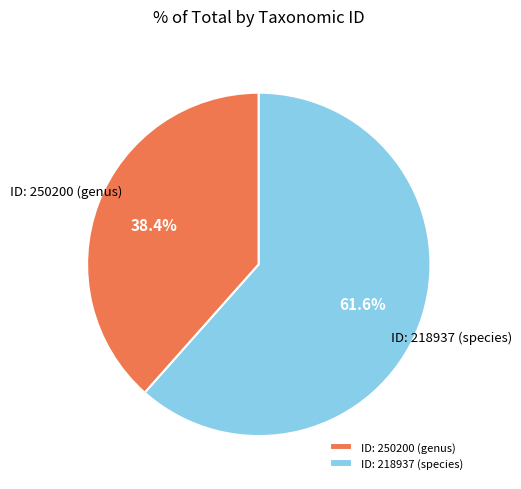

What is the ratio of the value at ID: 218937 (species) to the value at ID: 250200 (genus)?

1.6